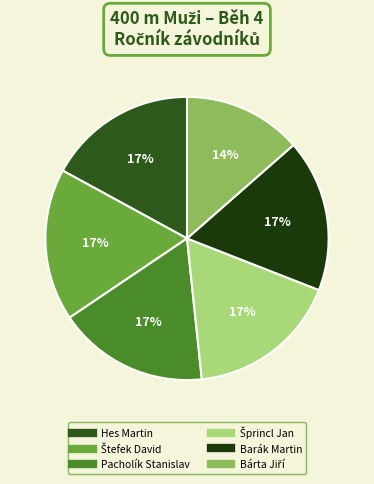

Does Pacholík Stanislav account for over 50% of the chart?

No